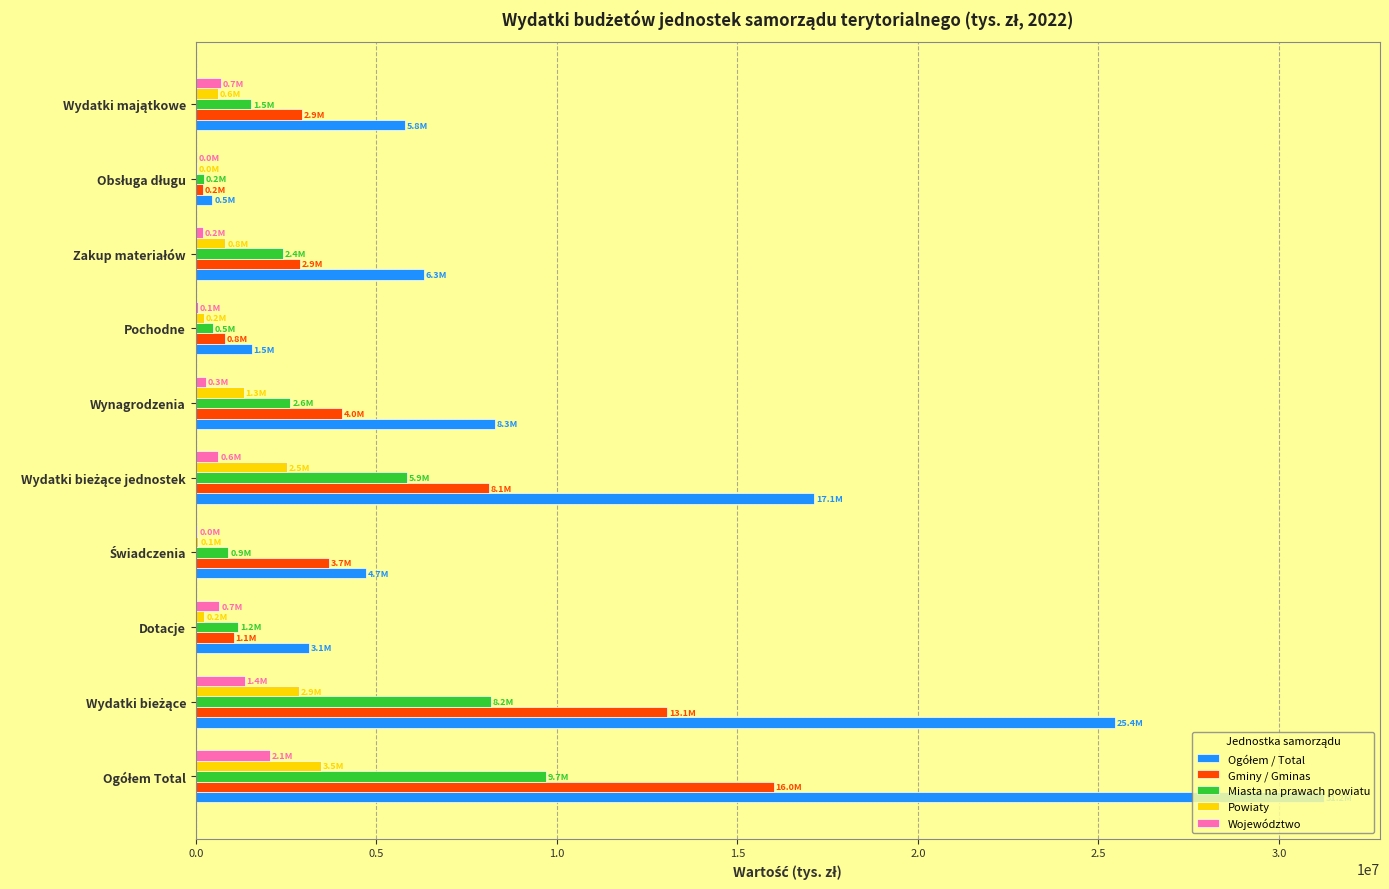

The Gminy / Gminas series shows 1052406.1 at Dotacje. True or false?

True